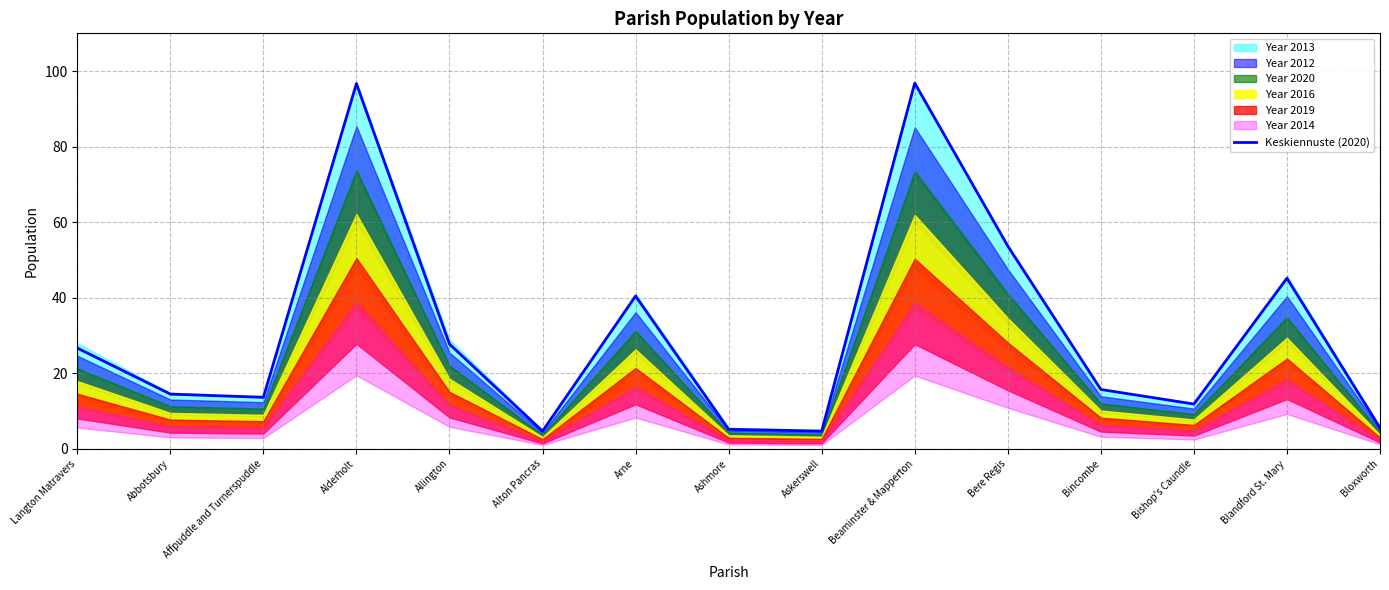

Rank the categories by value from lowest to highest.

Alton Pancras, Askerswell, Ashmore, Bloxworth, Bishop's Caundle, Affpuddle and Turnerspuddle, Abbotsbury, Bincombe, Langton Matravers, Allington, Arne, Blandford St. Mary, Bere Regis, Alderholt, Beaminster & Mapperton